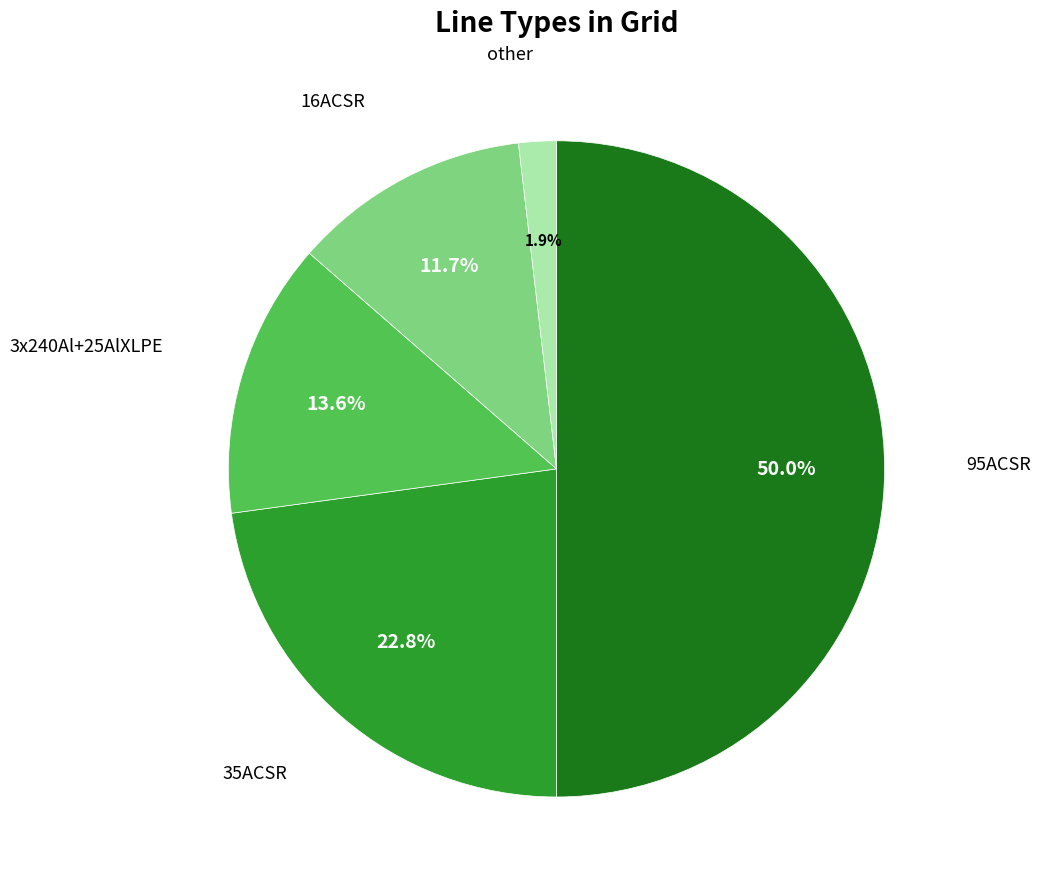

Approximately how many times larger is the value at 3x240Al+25AlXLPE compared to 35ACSR?

0.6